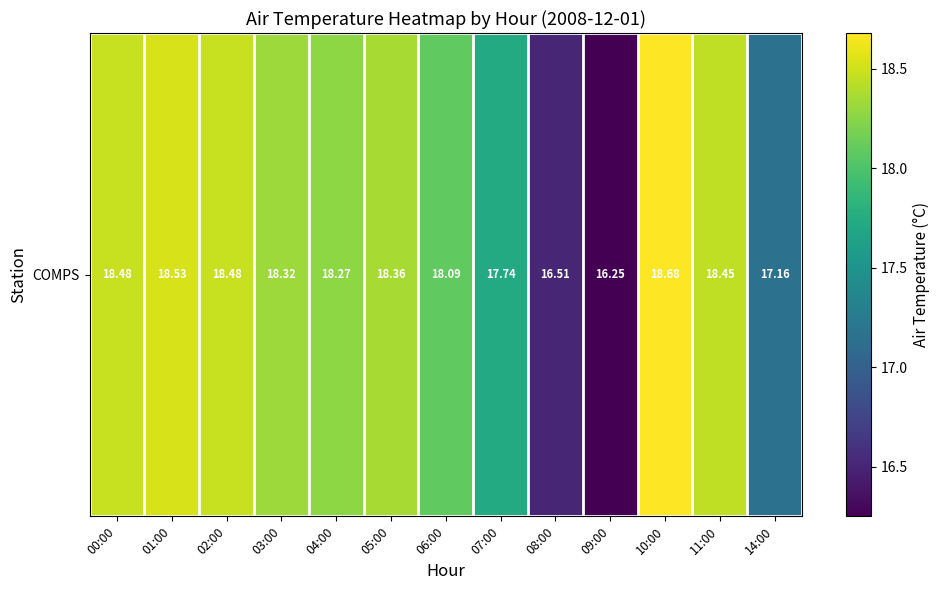

List the labels in order of value, smallest first.

09:00, 08:00, 14:00, 07:00, 06:00, 04:00, 03:00, 05:00, 11:00, 00:00, 02:00, 01:00, 10:00